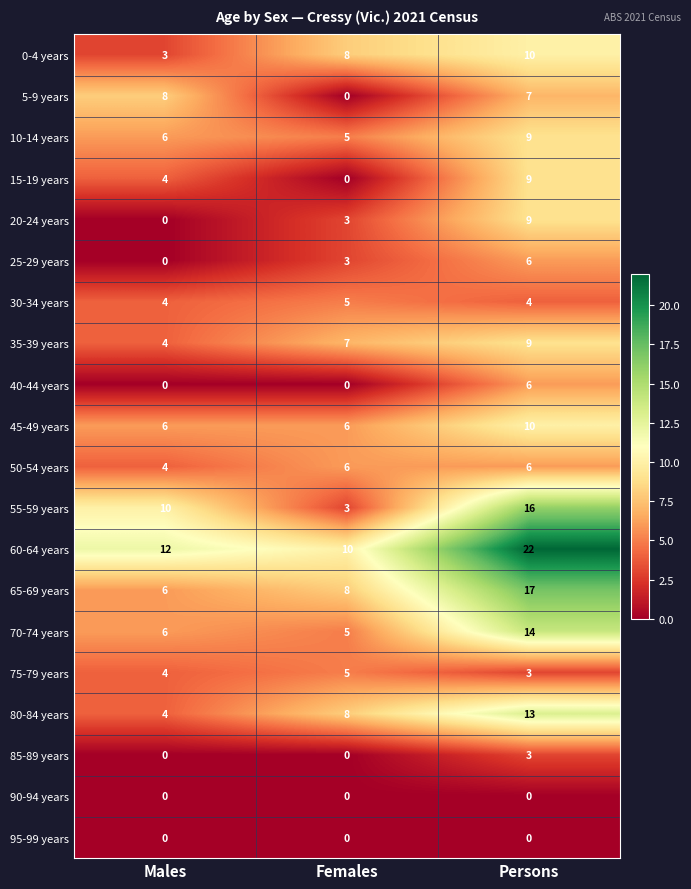

What is the maximum value shown in the chart?

22